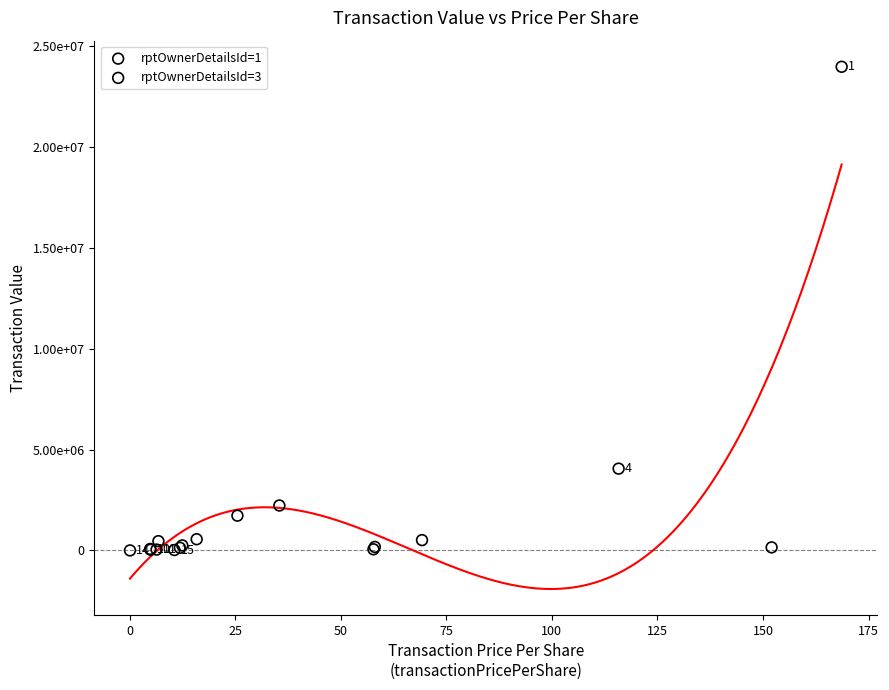

What are all the series names shown in the legend?

rptOwnerDetailsId=1, rptOwnerDetailsId=3